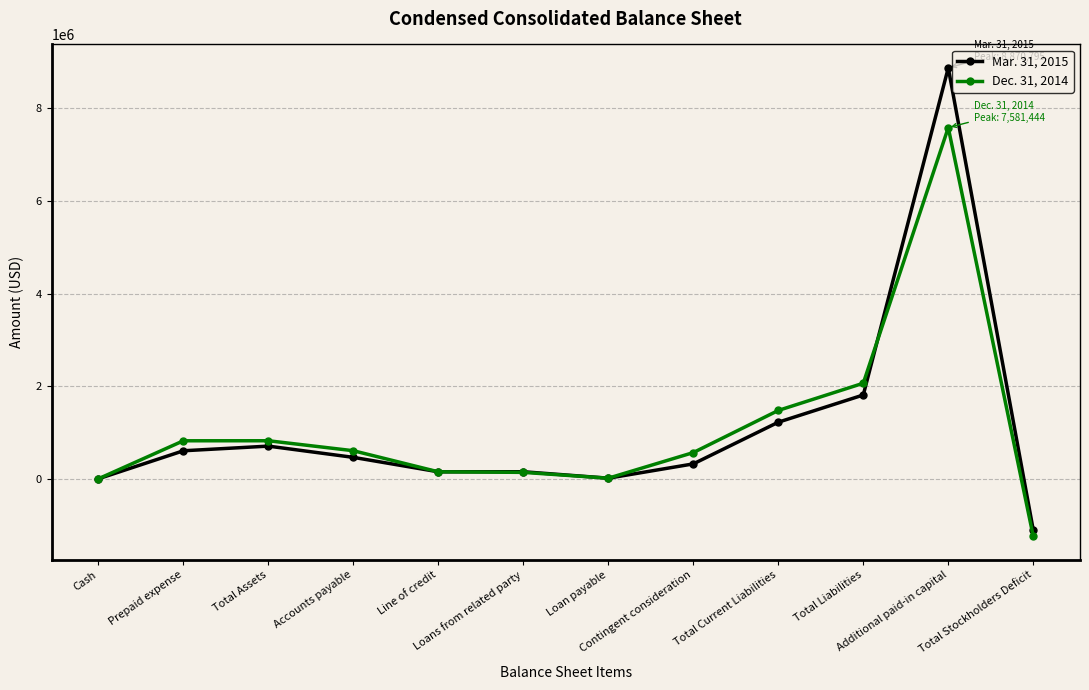

True or false: Dec. 31, 2014 has more than 0 interior local peaks.

True